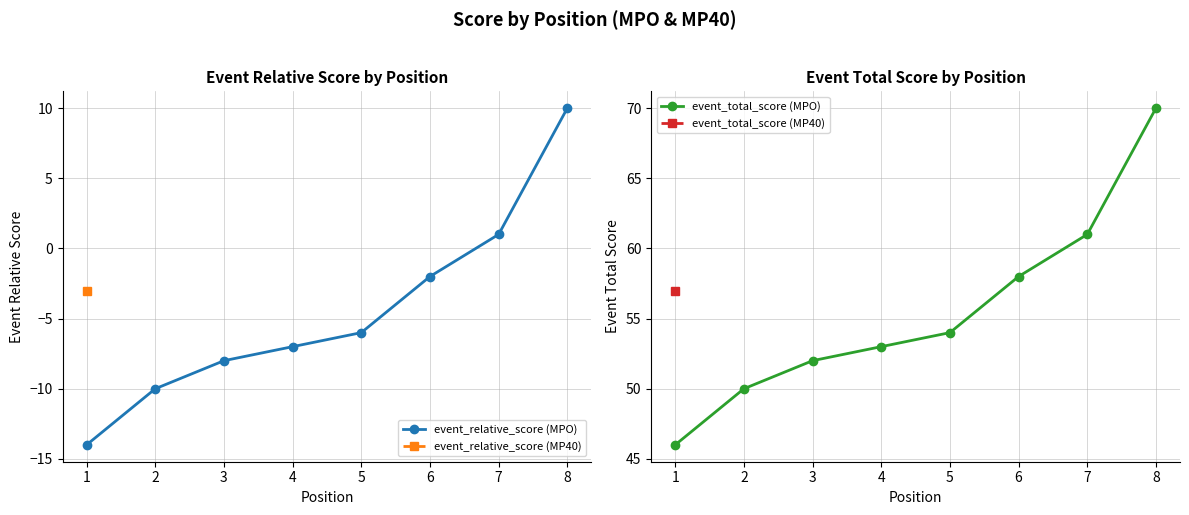

Reading left to right, what are all the values shown in this chart?

event_relative_score (MPO): 1=-14	2=-10	3=-8	4=-7	5=-6	6=-2	7=1	8=10
event_total_score (MPO): 1=46	2=50	3=52	4=53	5=54	6=58	7=61	8=70